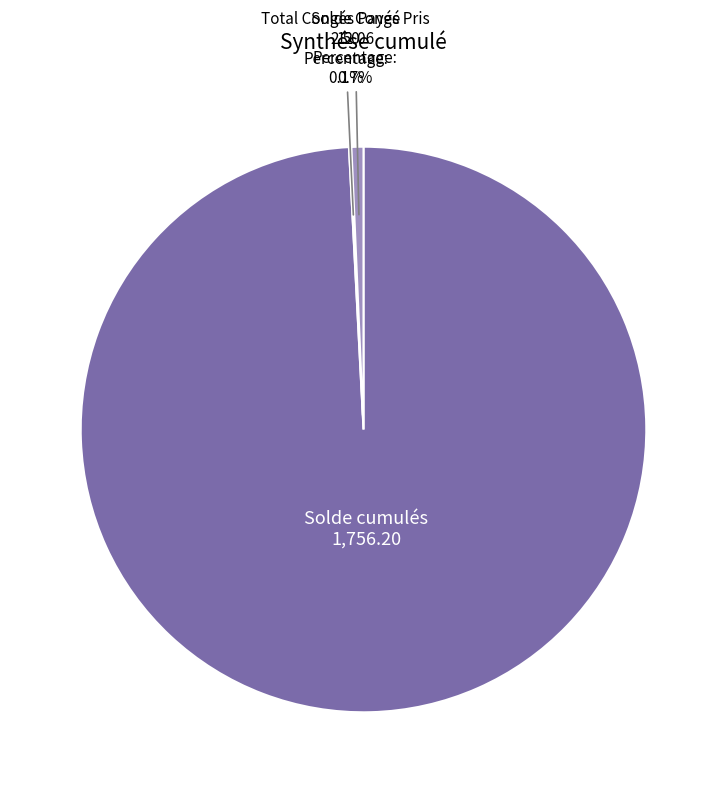

True or false: Solde Congé accounts for 11% of the total.

False